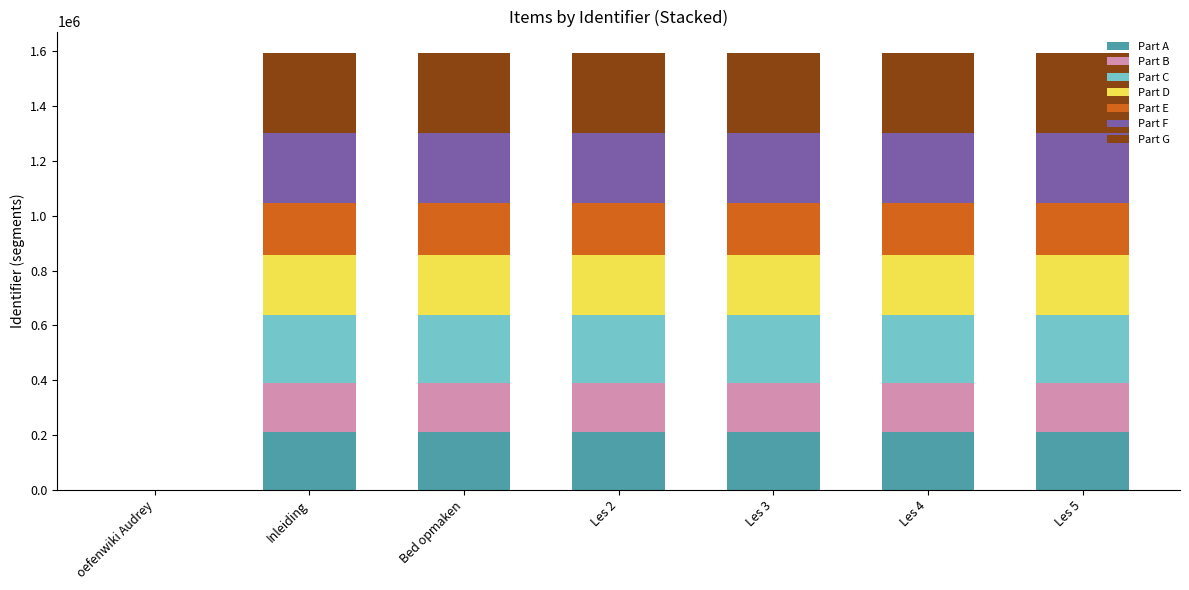

How many data points does each series have?

7